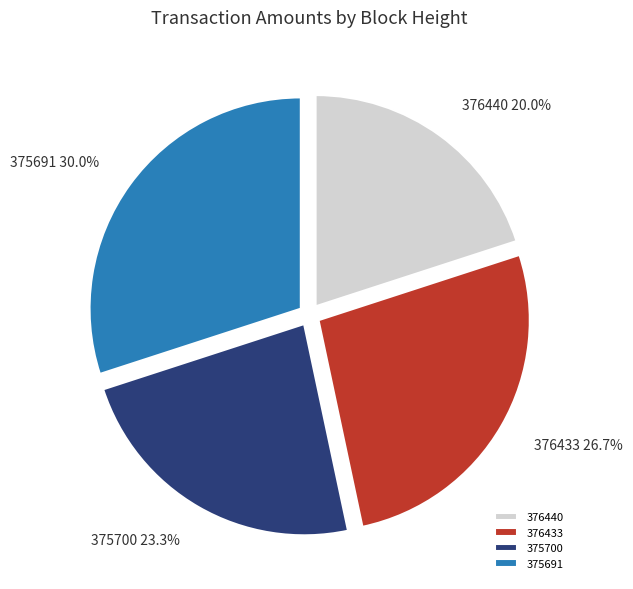

True or false: 376440 accounts for 20% of the total.

True